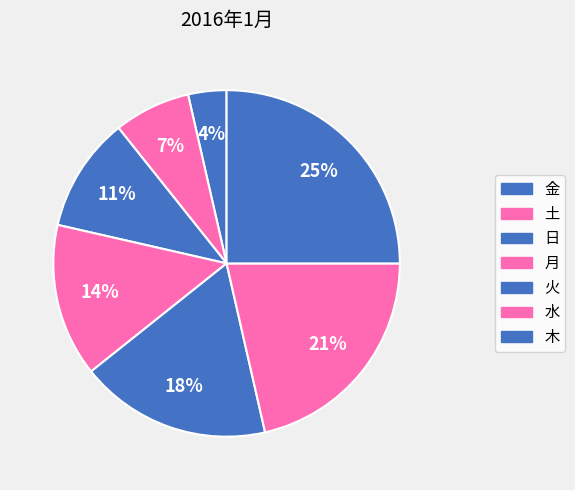

To the nearest percent, what is the average slice percentage?

14%